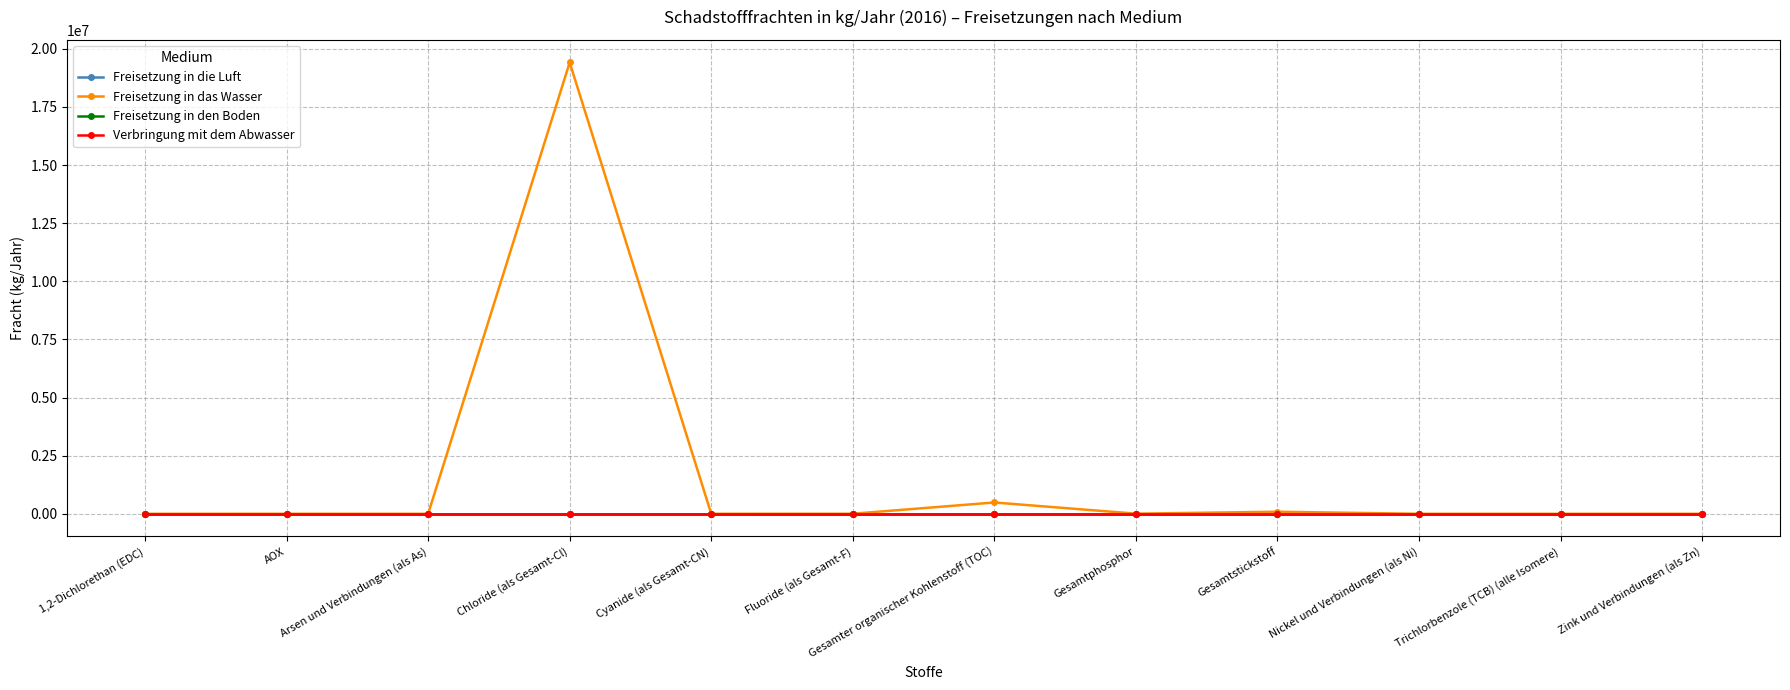

True or false: Freisetzung in den Boden and Verbringung mit dem Abwasser intersect in this chart.

False